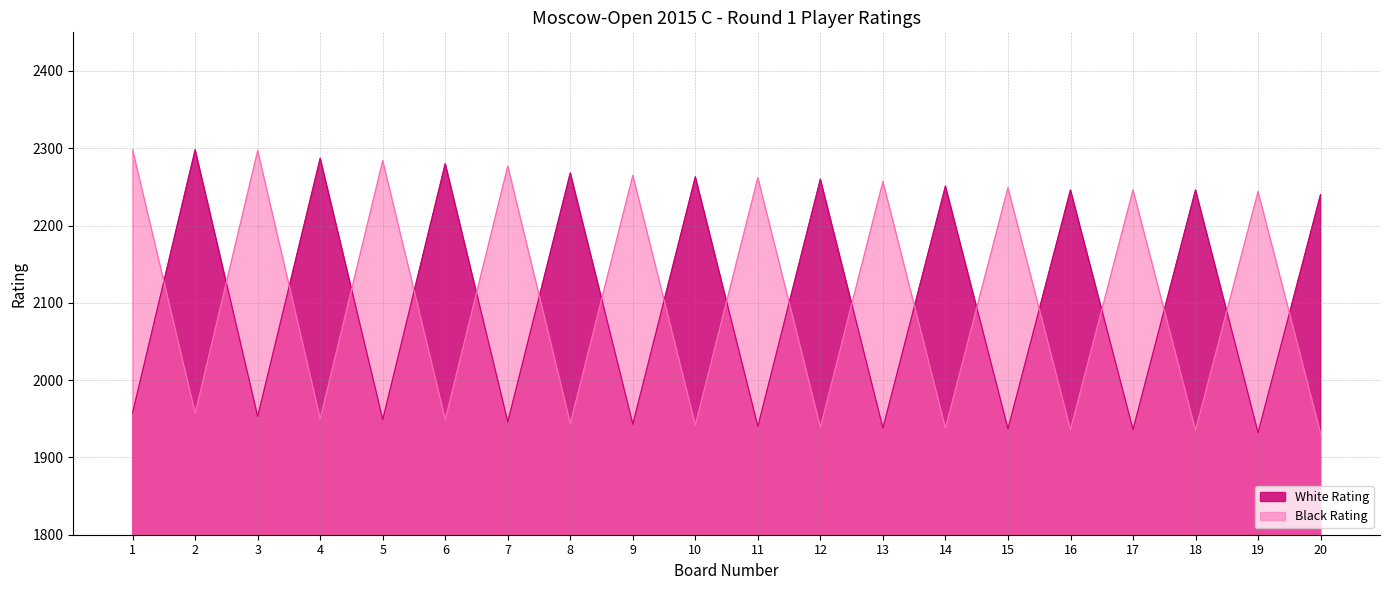

What is the lowest value of the Black Rating series?

1931